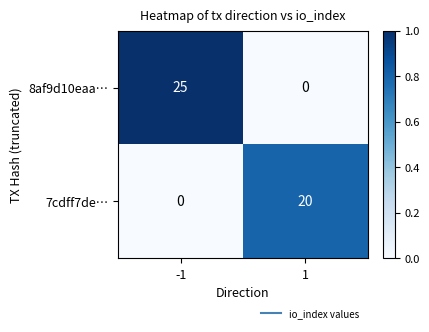

What is the maximum value shown in the chart?

25